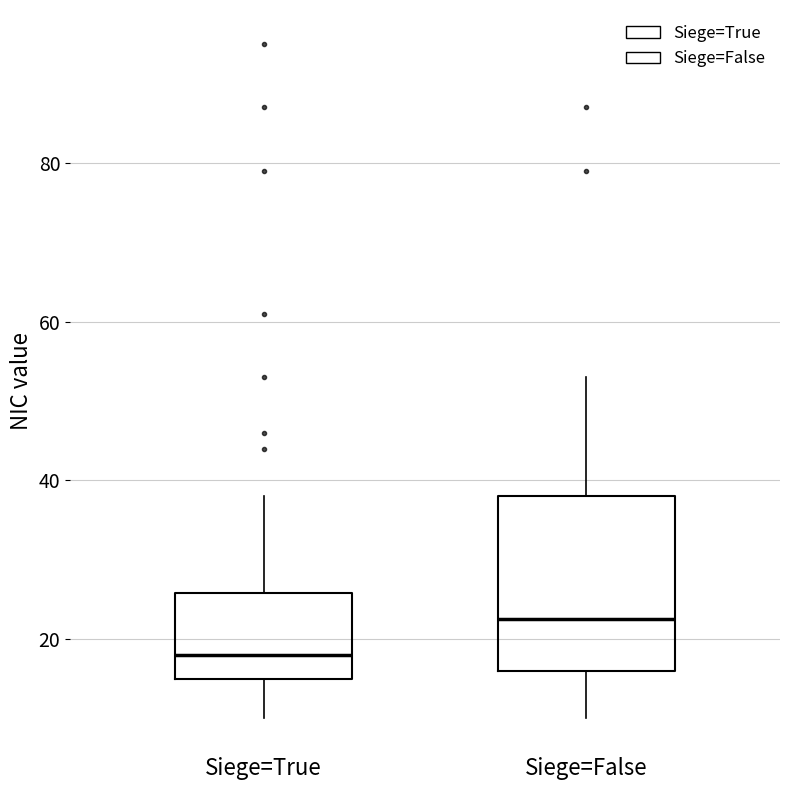

Which box is the tallest, from its lower edge to its upper edge?

Siege=False